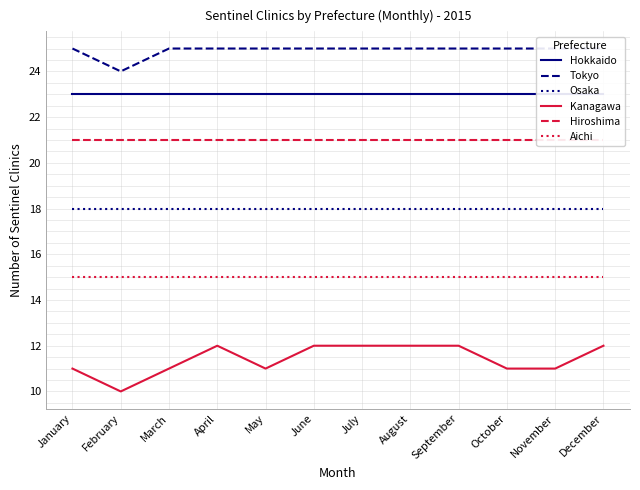

What is the value of the Hiroshima point at the 6th from the left?

21